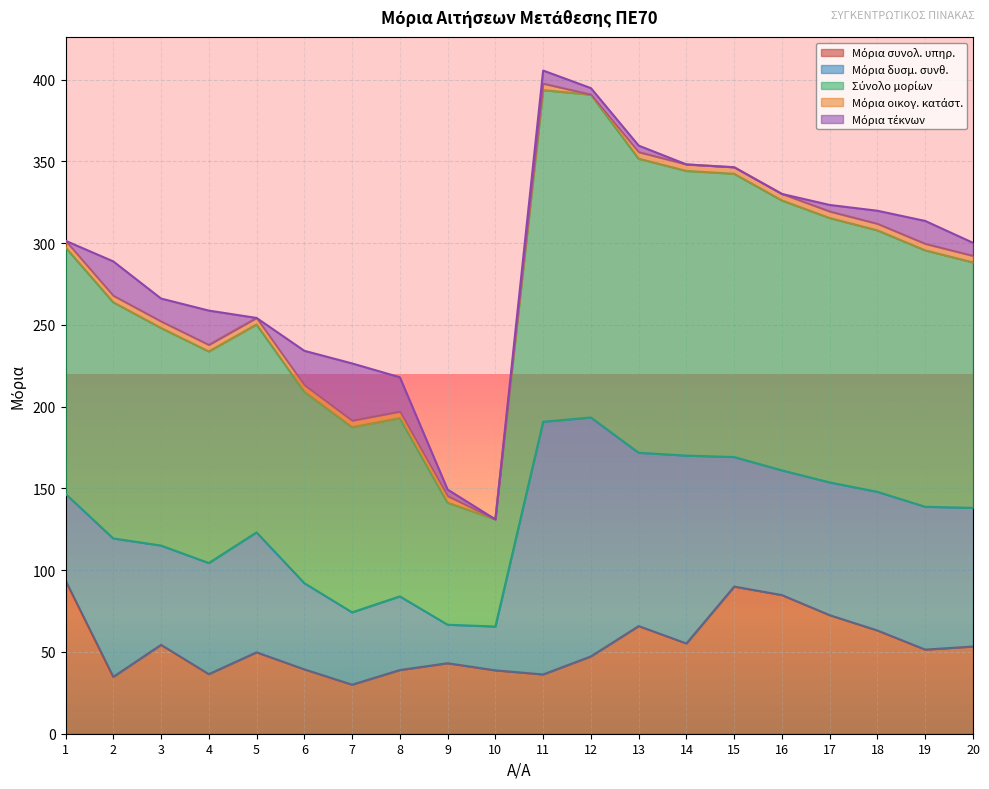

What is the sum of the Σύνολο μορίων values at 17 and 4?

291.1